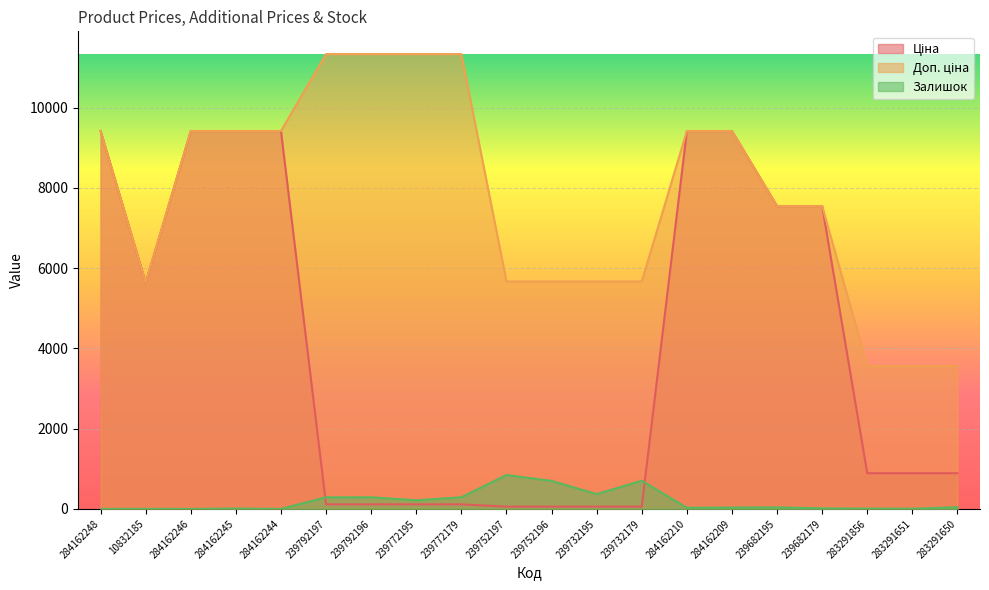

At which category does the chart reach its minimum across all series?

284162248